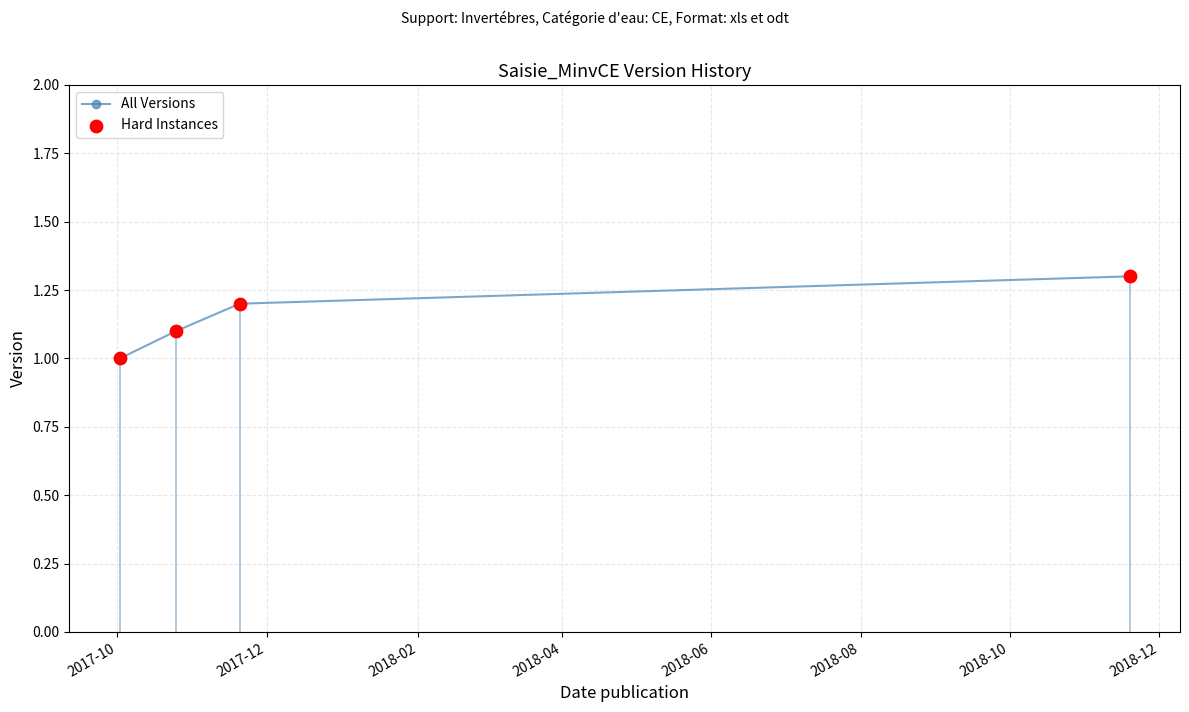

What is the sum of all values?

4.6